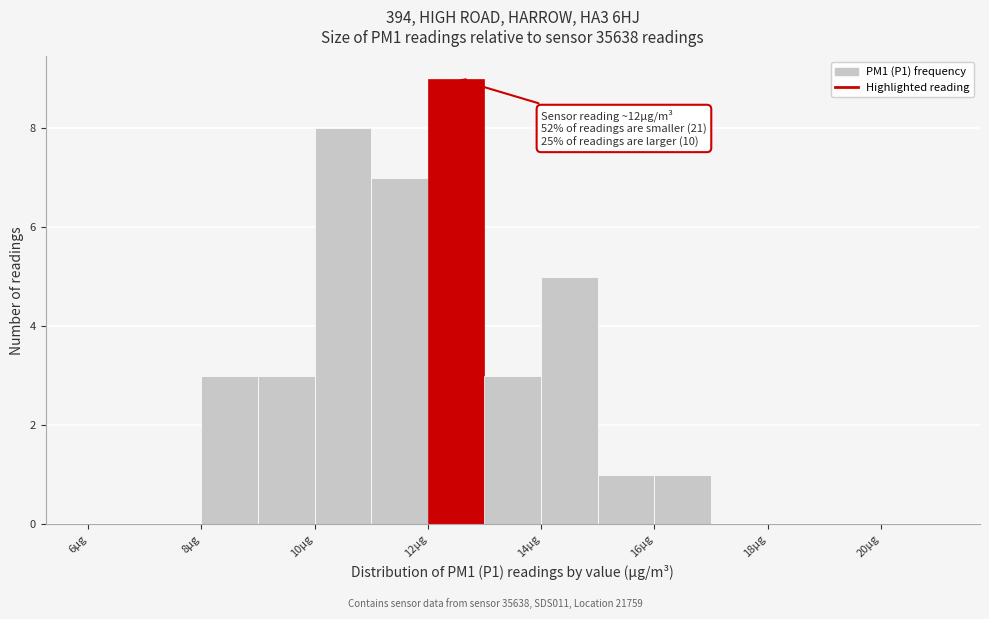

Which range on the x-axis has the tallest bar?

12 to 13